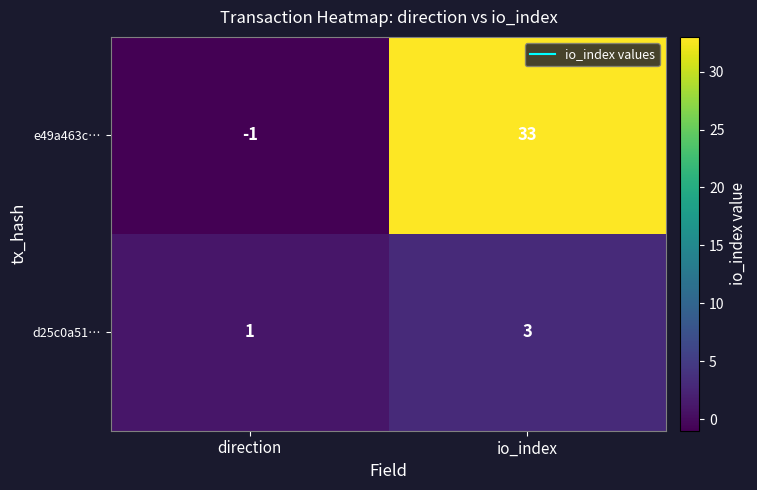

At which category is the sum across all series the highest?

io_index